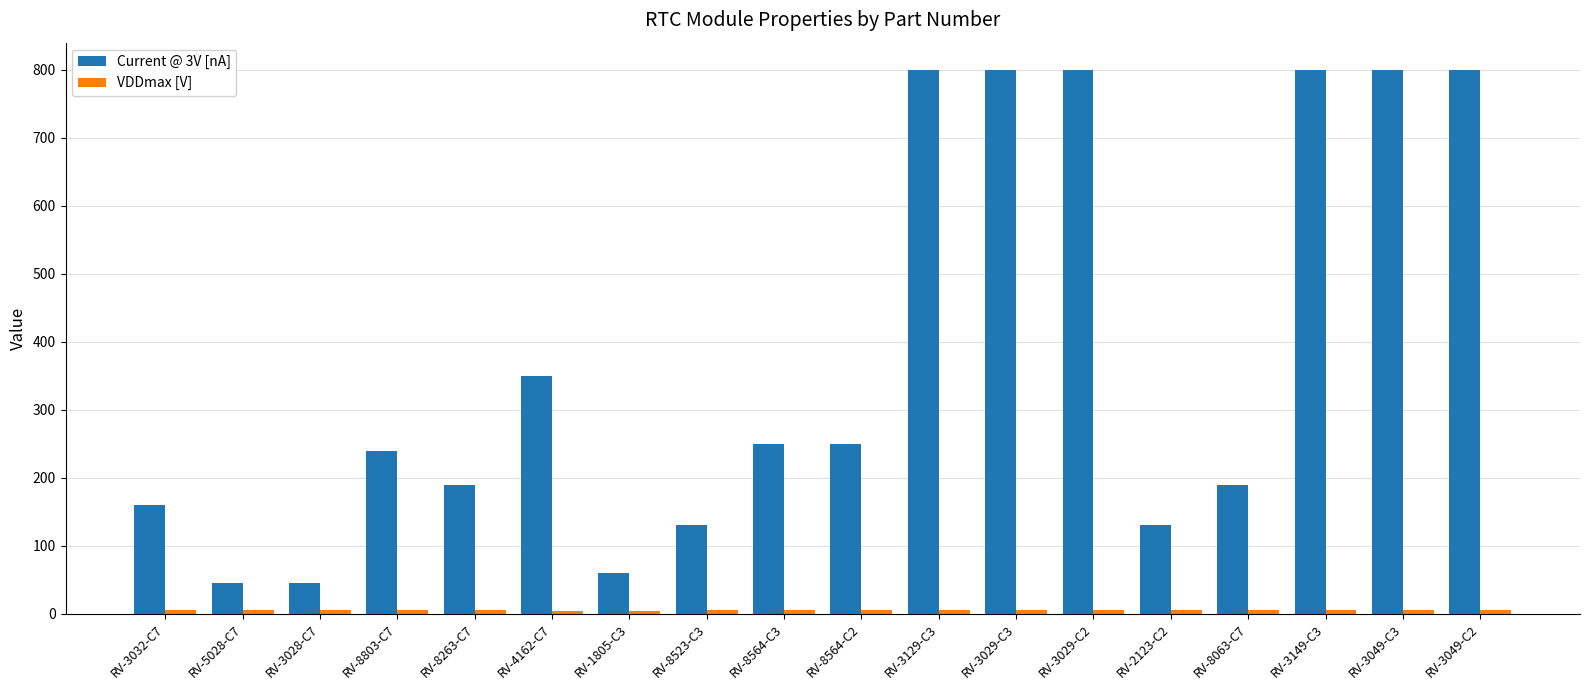

What is the difference between the second highest and second lowest values in the Current @ 3V [nA] series?

755.0